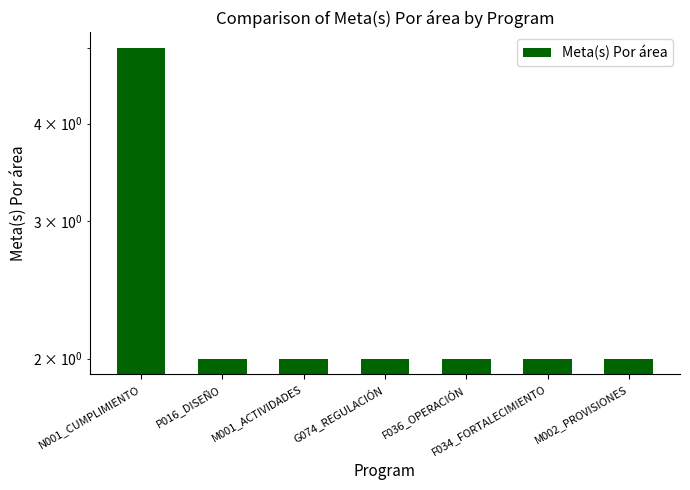

List the labels in order of value, smallest first.

P016_DISEÑO, M001_ACTIVIDADES, G074_REGULACIÓN, F036_OPERACIÓN, F034_FORTALECIMIENTO, M002_PROVISIONES, N001_CUMPLIMIENTO